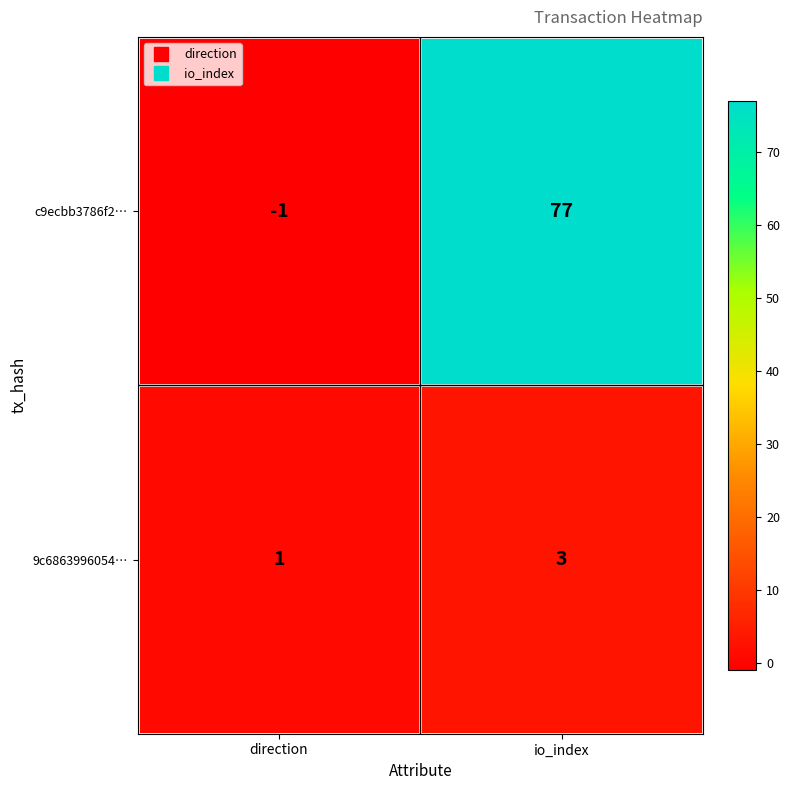

At which category does the chart reach its peak across all series?

io_index